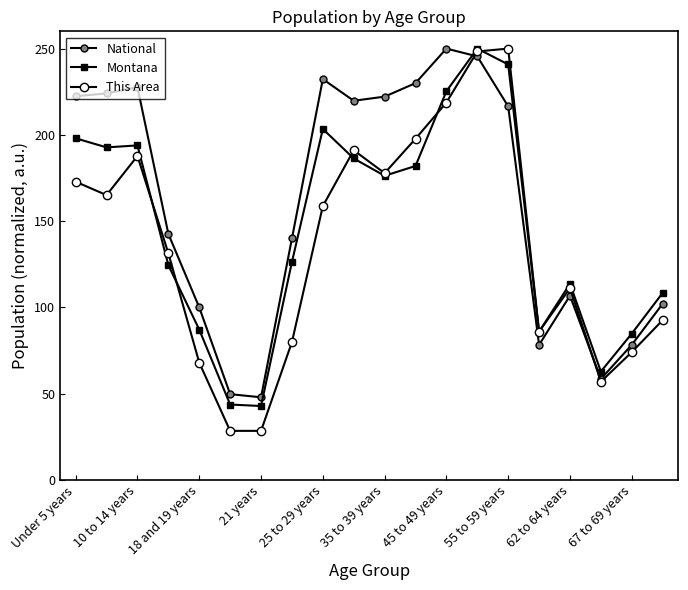

How many data points in This Area are less than 158?

10